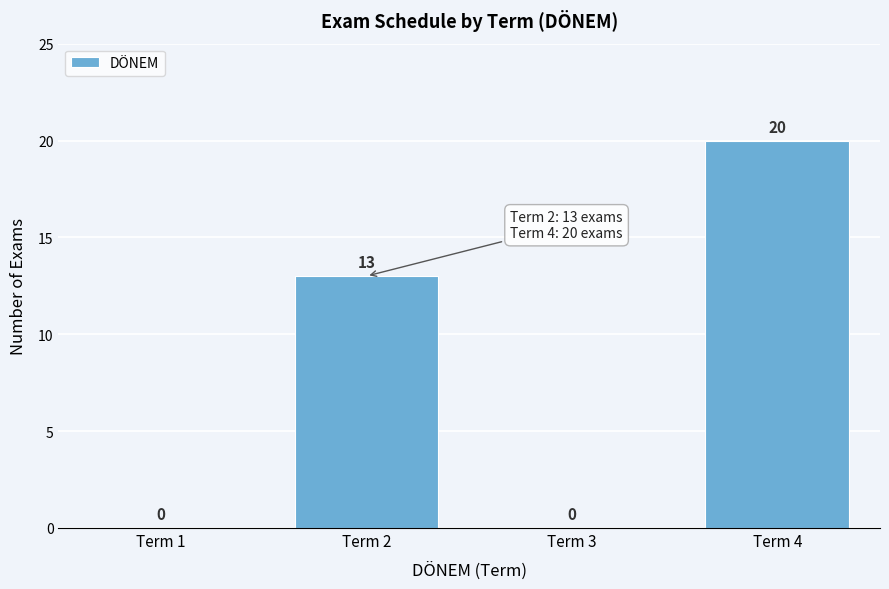

Reading right to left, transcribe all the data shown in this chart.

Term 4=20	Term 3=0	Term 2=13	Term 1=0